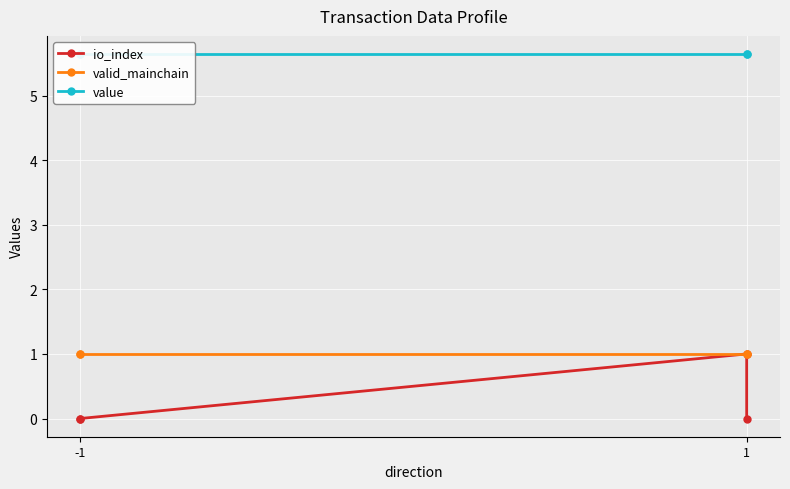

True or false: value and valid_mainchain intersect in this chart.

False